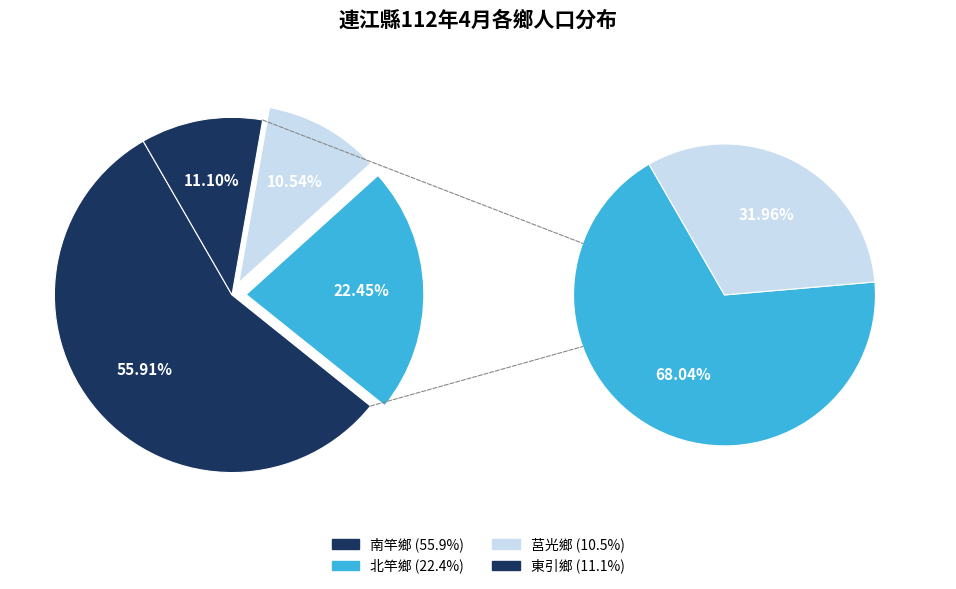

The 東引鄉 slice represents 5% of the pie. True or false?

False